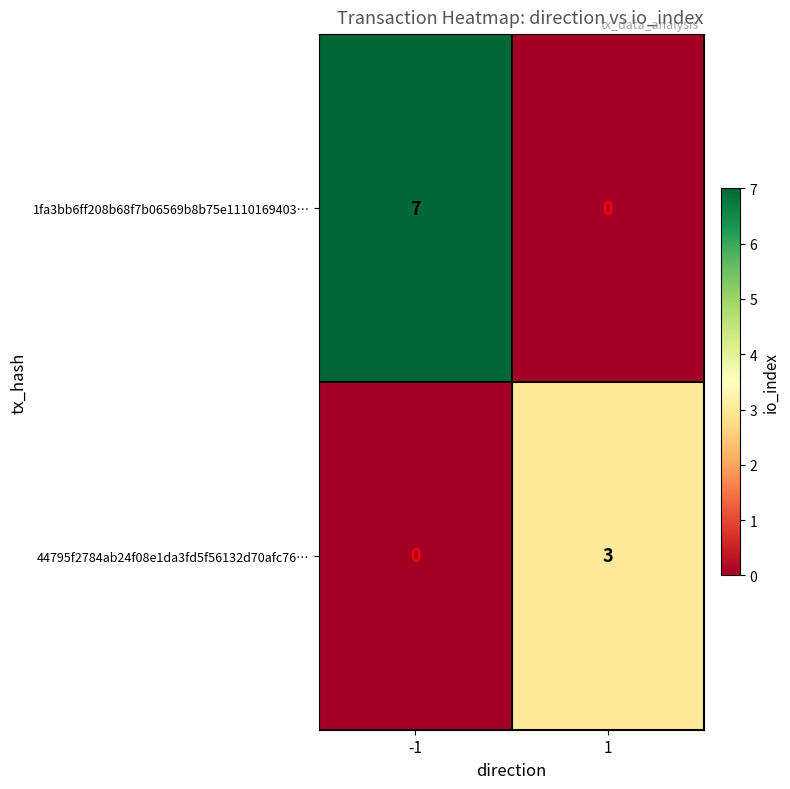

Rank the series by their average value, from highest to lowest.

1fa3bb6ff208b68f7b06569b8b75e1110169403…, 44795f2784ab24f08e1da3fd5f56132d70afc76…